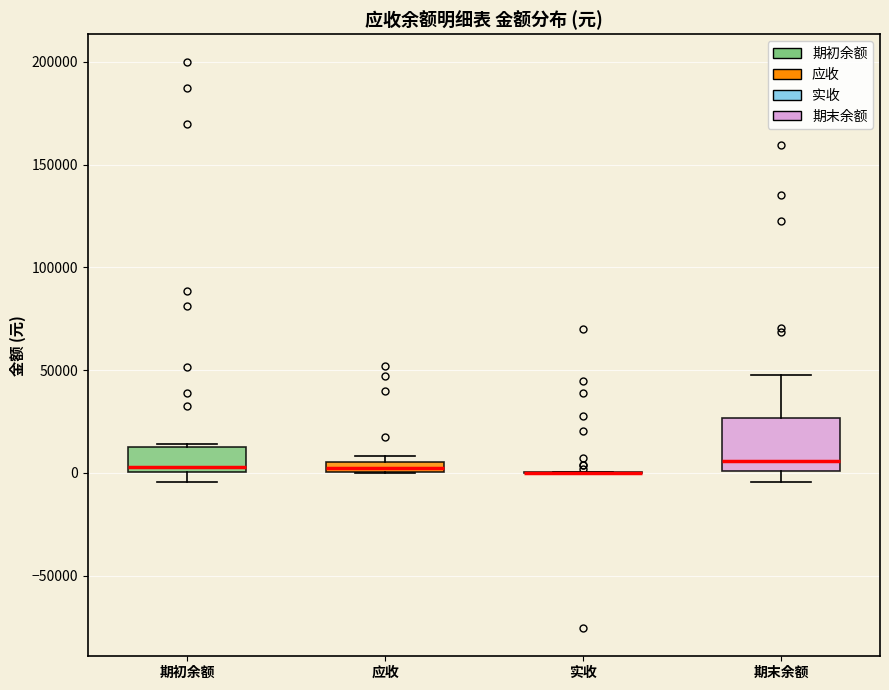

Where is the upper edge of the box for 应收 on the y-axis? The values are not printed on the chart, so give them approximately, as read against the axis.

5000